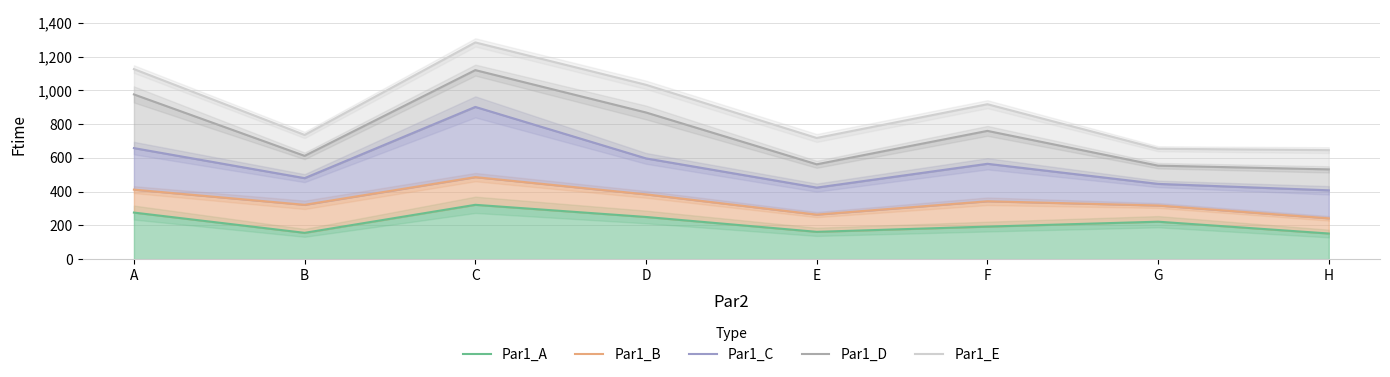

Which category has the highest value in the Par1_D series?

C